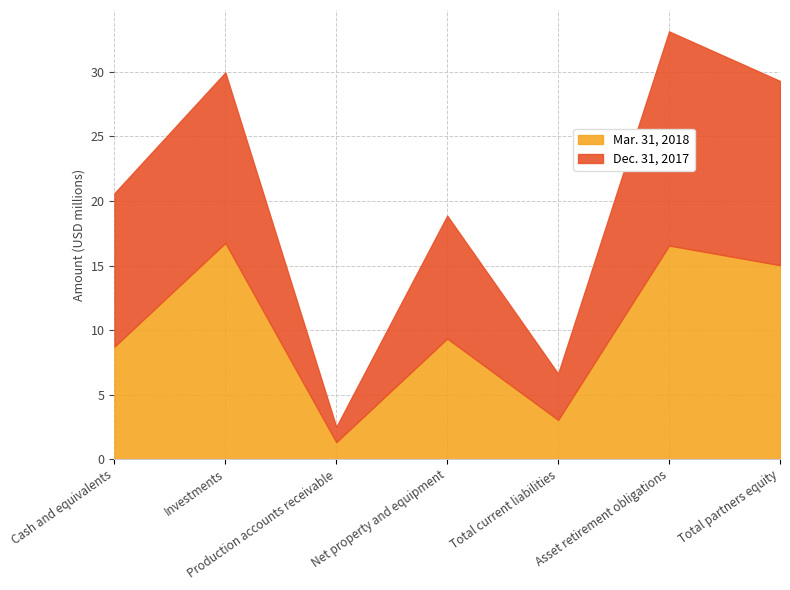

Reading left to right, what are all the values shown in this chart?

Mar. 31, 2018: 8.7	16.8	1.3	9.3	3.0	16.6	15.0
Dec. 31, 2017: 20.6	30.0	2.5	18.9	6.6	33.1	29.3